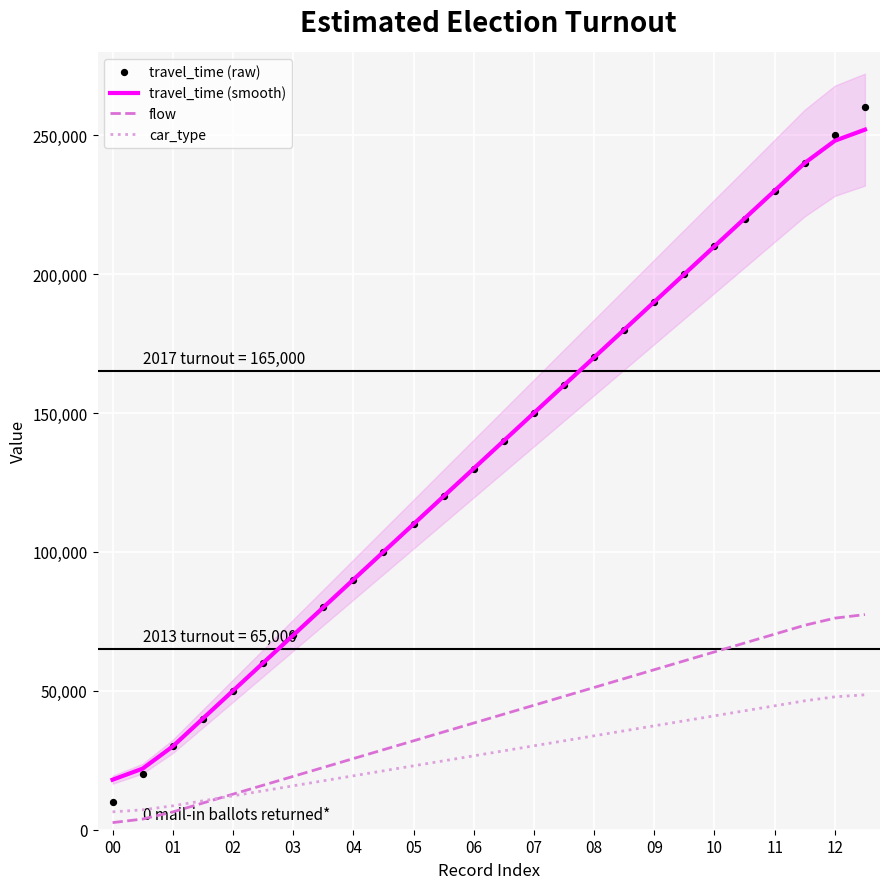

Is the value of car_type at 25 greater than the value of flow at 17?

No